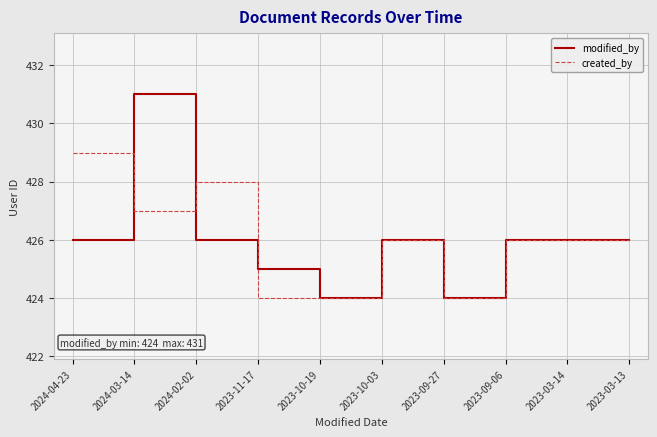

What position from the left is 2023-09-27?

7